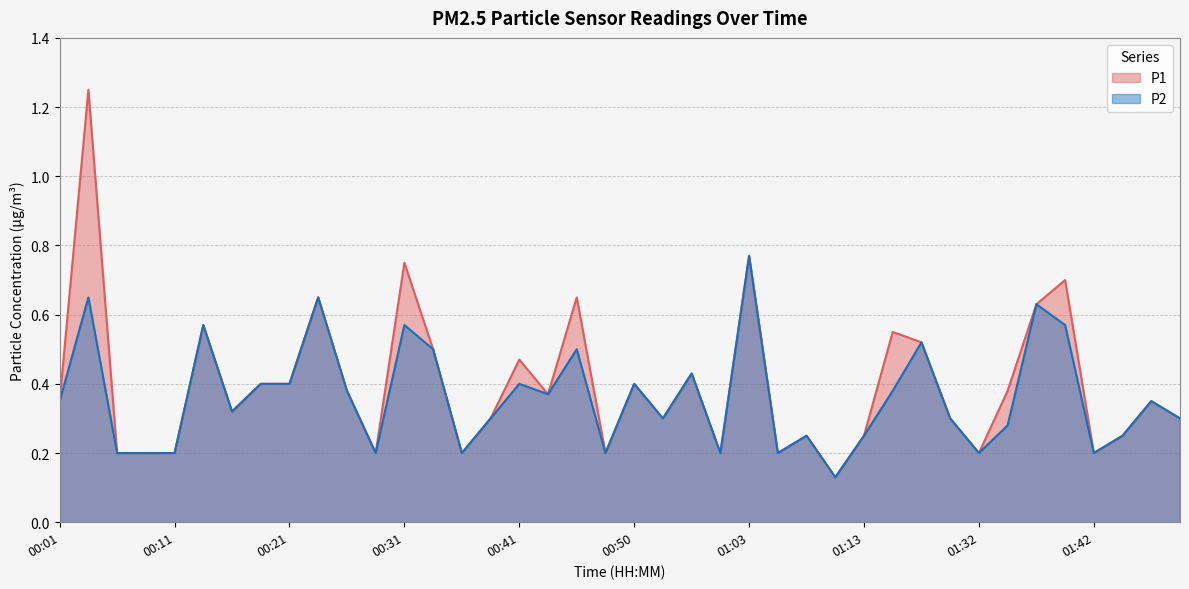

What is the spread (max minus min) of values at 00:03?

0.6